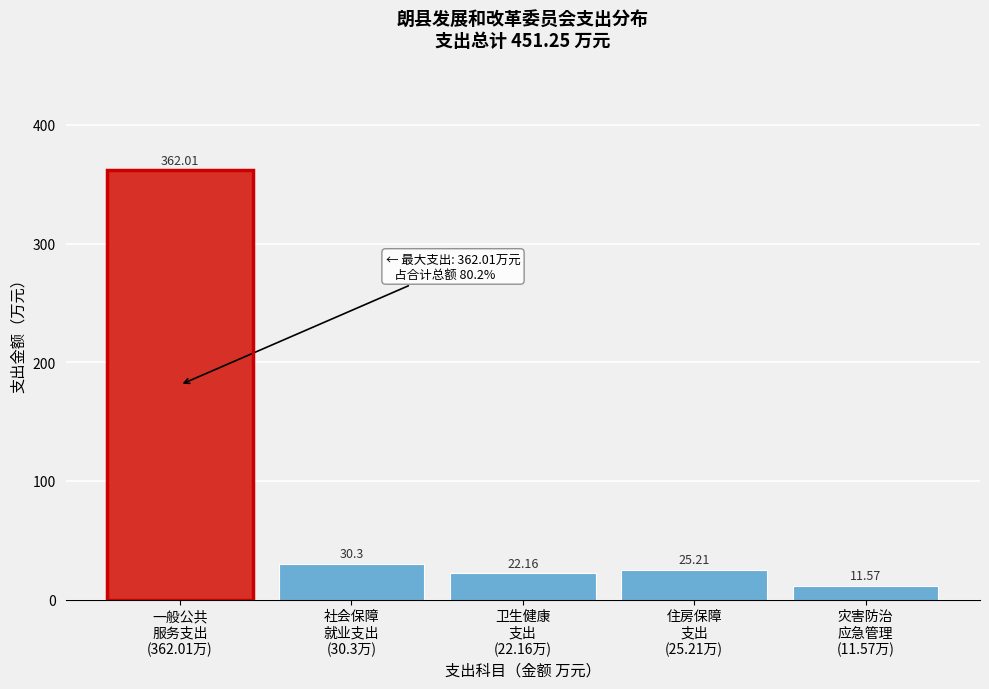

What is the difference between the second highest and minimum values?

18.7